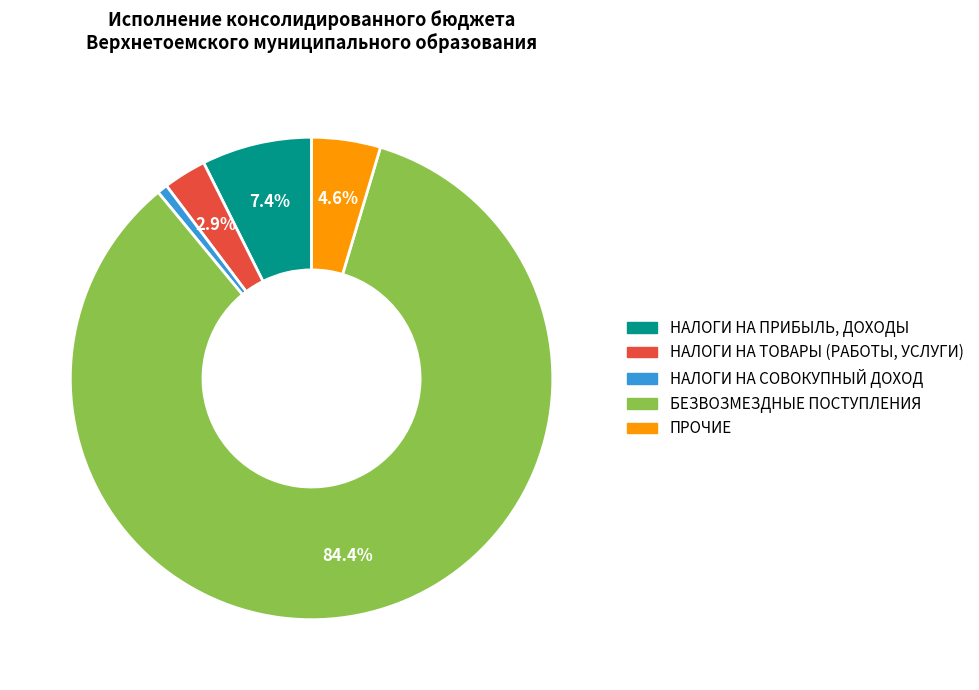

What is the ratio of the value at БЕЗВОЗМЕЗДНЫЕ ПОСТУПЛЕНИЯ to the value at НАЛОГИ НА СОВОКУПНЫЙ ДОХОД?

120.8